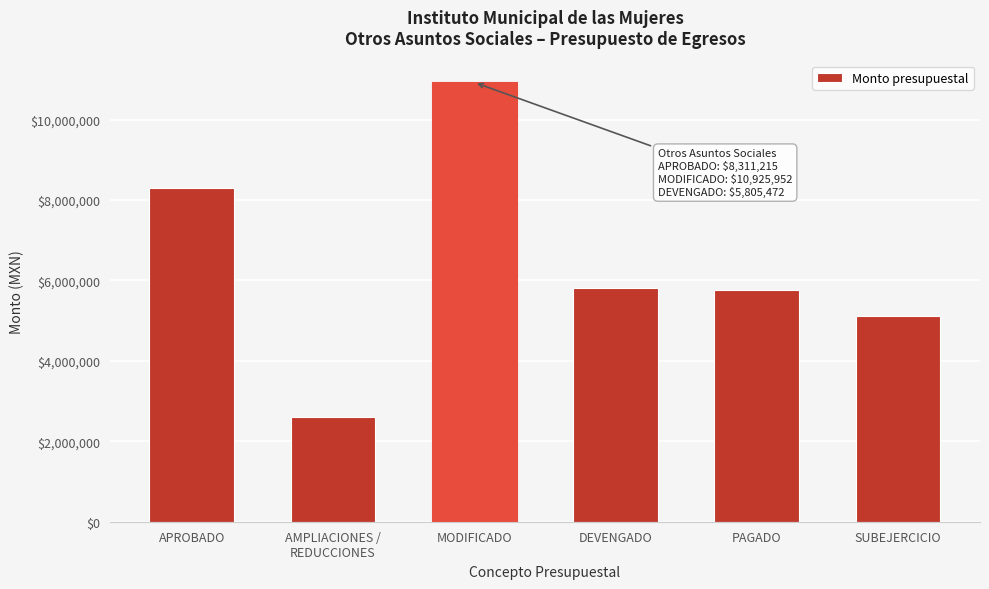

Reading left to right, extract all data points from this chart.

8311215.2	2614737.0	10925952.2	5805472.5	5754826.6	5120479.7